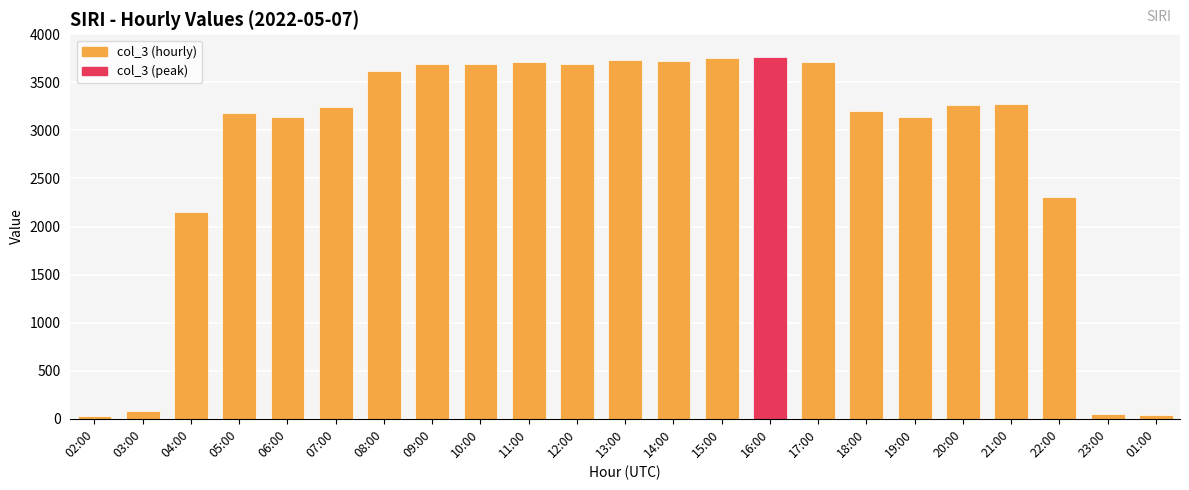

What is the difference between the maximum and minimum values?

3733